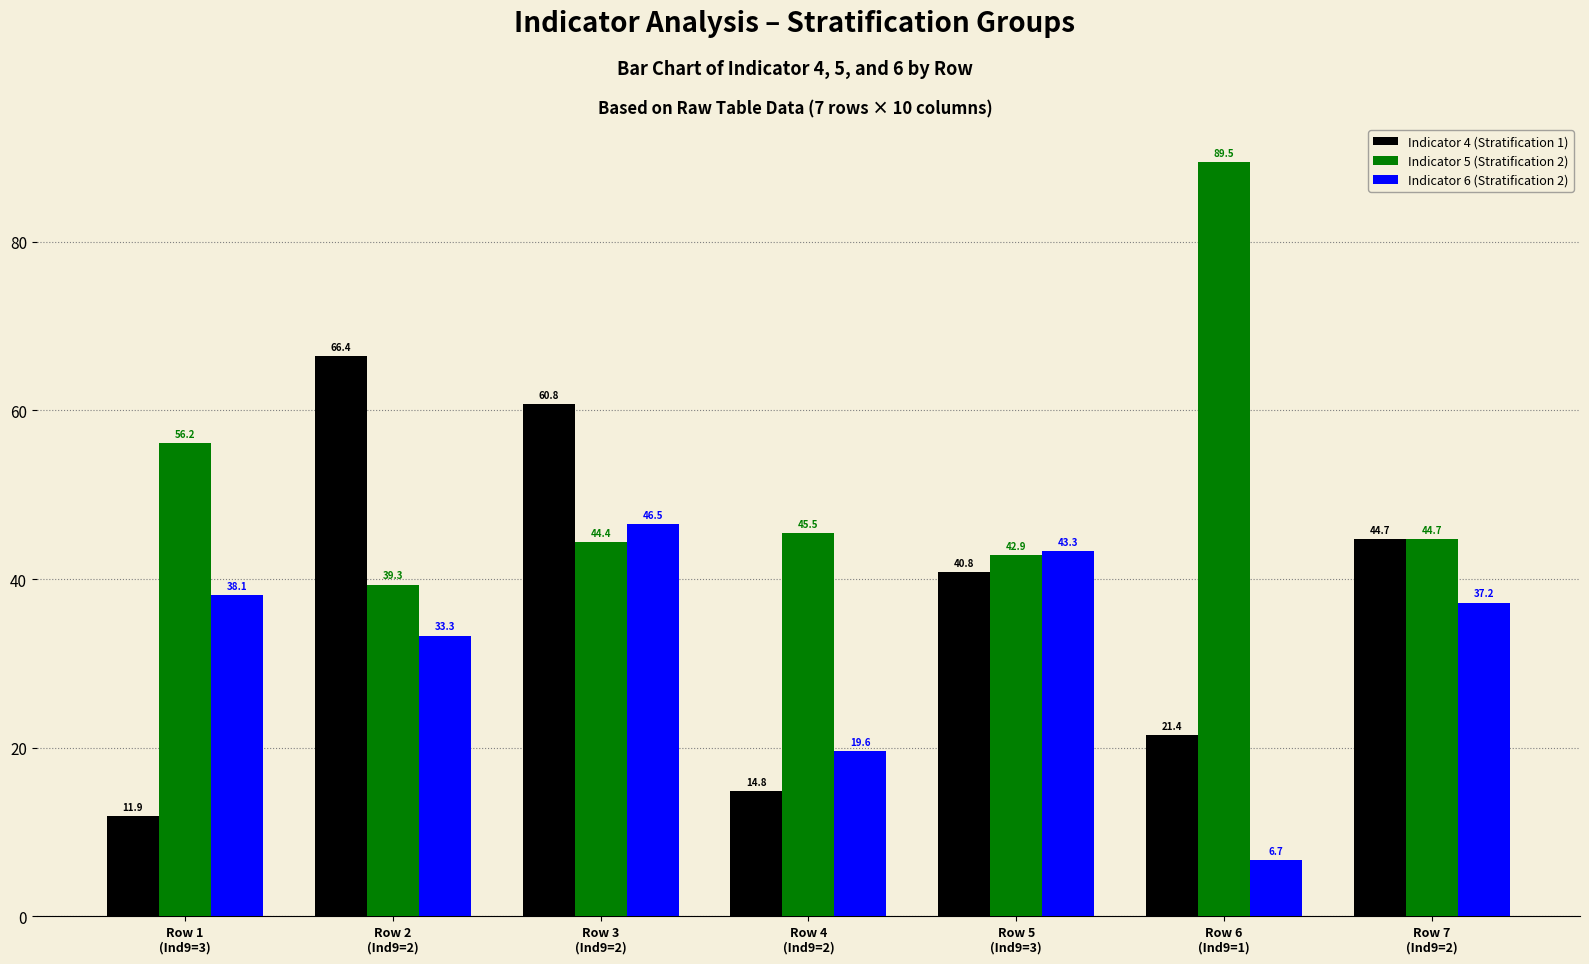

Rank the categories by Indicator 4 (Stratification 1) value from highest to lowest.

Row 2
(Ind9=2), Row 3
(Ind9=2), Row 7
(Ind9=2), Row 5
(Ind9=3), Row 6
(Ind9=1), Row 4
(Ind9=2), Row 1
(Ind9=3)